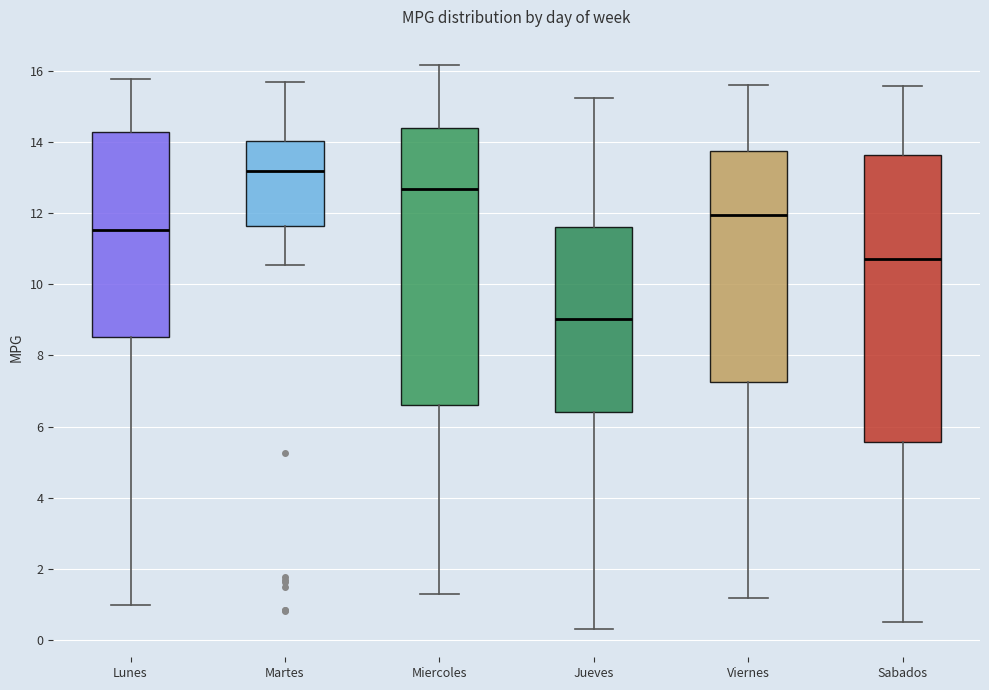

Reading left to right, read every box against the y-axis: the position of its median line, the range the box covers, and the ends of its whiskers. The values are not printed on the chart, so give them approximately, as read against the axis.

Lunes: median 11.6, box 8.6 to 14.2, whiskers 1.0 to 15.8
Martes: median 13.2, box 11.6 to 14.0, whiskers 10.6 to 15.6
Miercoles: median 12.6, box 6.6 to 14.4, whiskers 1.4 to 16.2
Jueves: median 9.0, box 6.4 to 11.6, whiskers 0.4 to 15.2
Viernes: median 12.0, box 7.2 to 13.8, whiskers 1.2 to 15.6
Sabados: median 10.8, box 5.6 to 13.6, whiskers 0.6 to 15.6